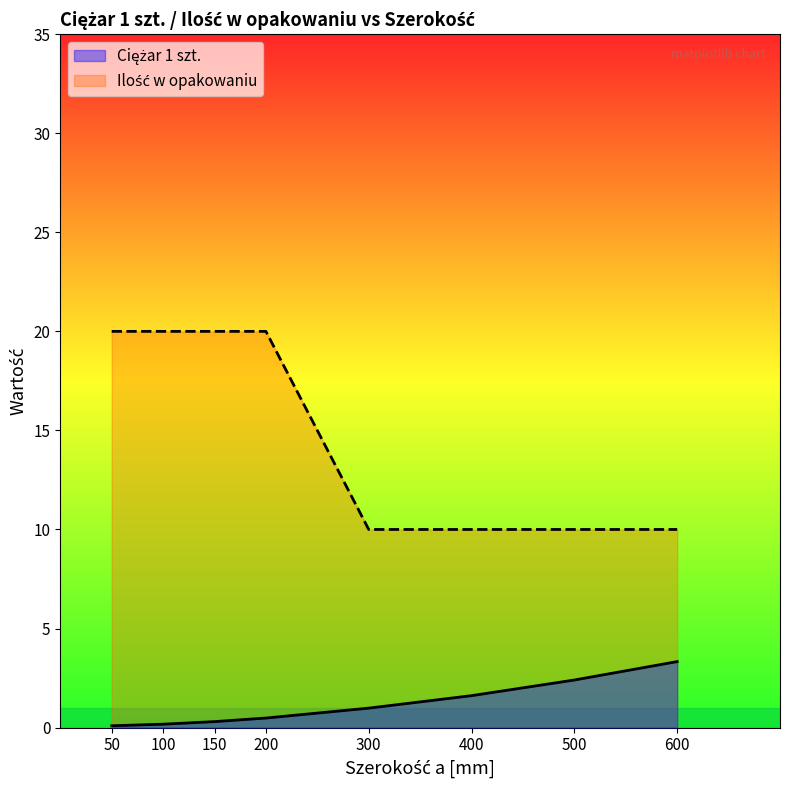

The value of Ciężar 1 szt. at 50 is 0.0. True or false?

False